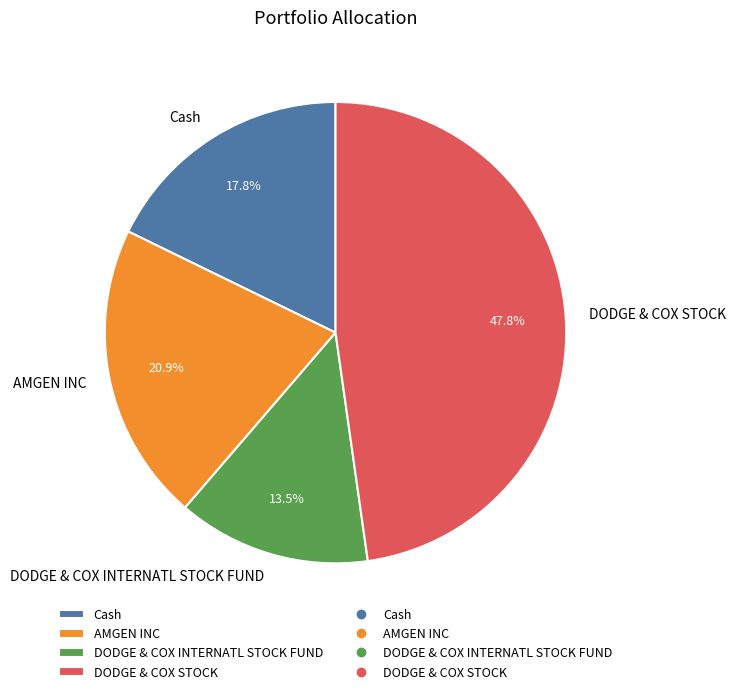

Combined, do DODGE & COX INTERNATL STOCK FUND and Cash account for over 50%?

No